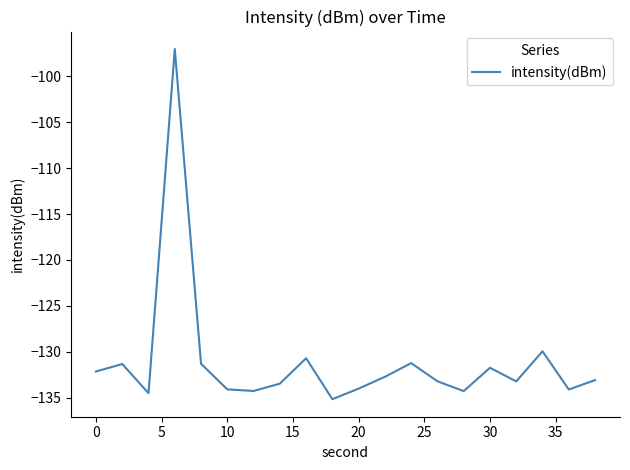

What is the difference between the maximum and minimum values?

38.1